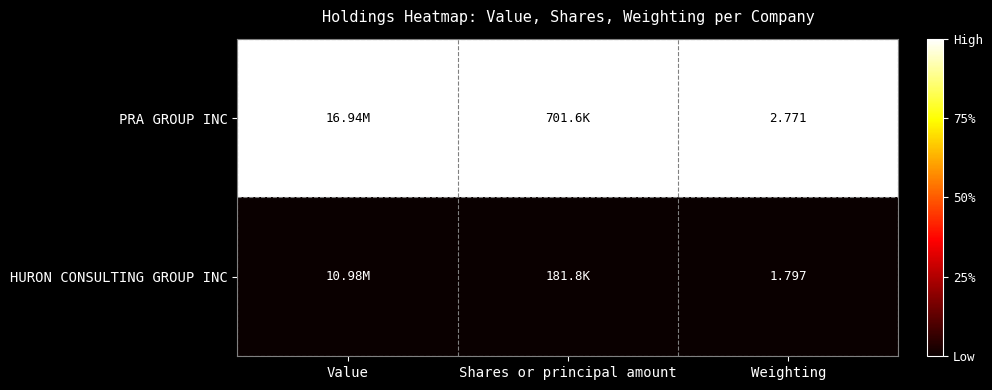

Rank the series at Weighting from lowest to highest value.

HURON CONSULTING GROUP INC, PRA GROUP INC